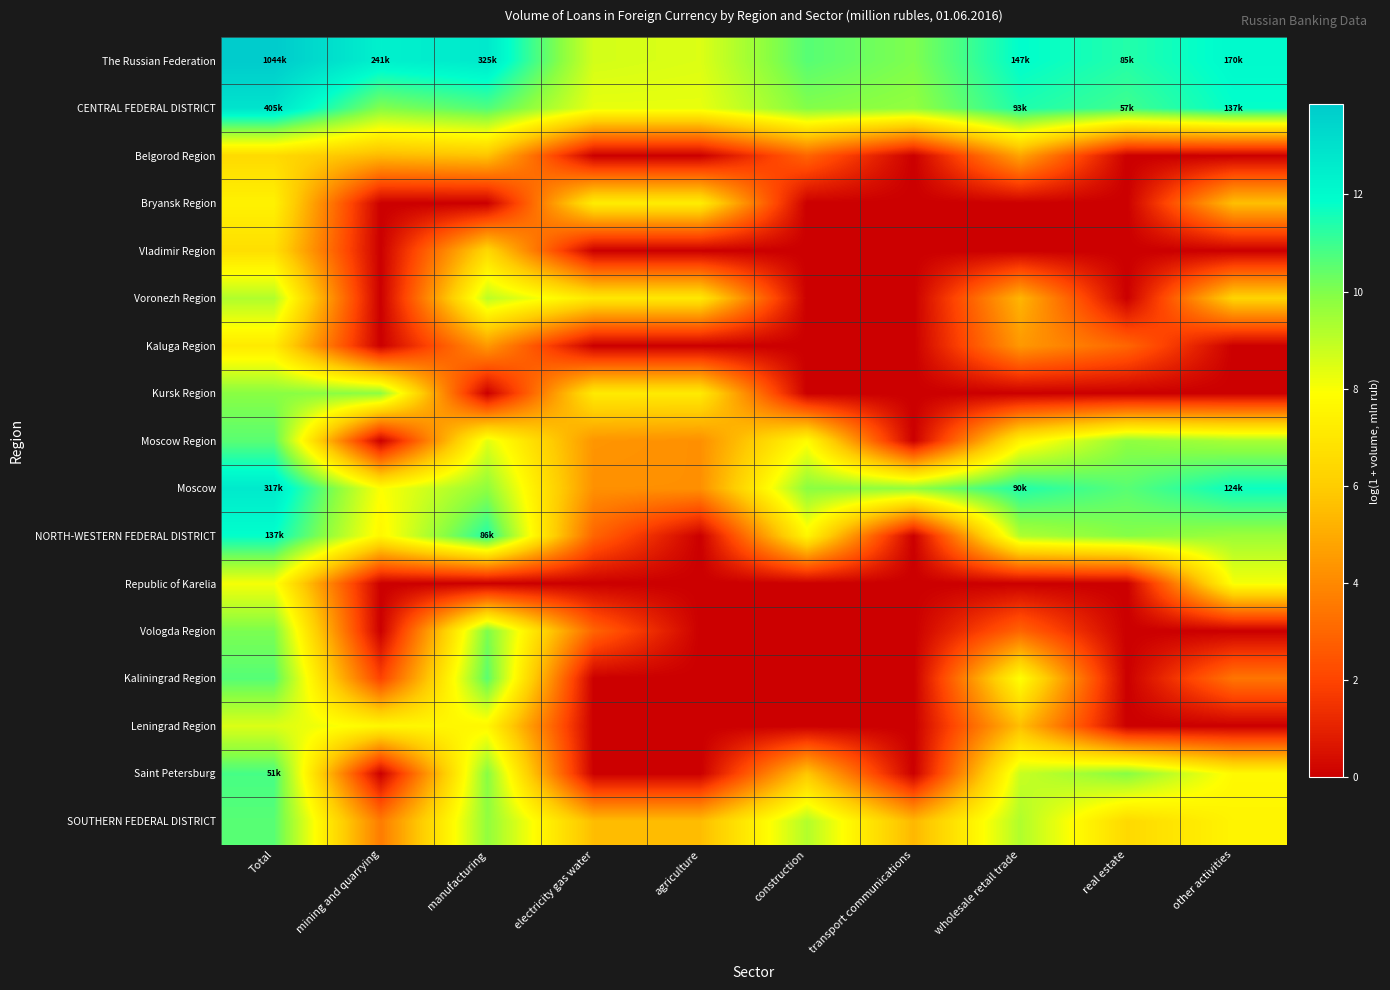

Reading right to left, extract all data points from this chart.

The Russian Federation: other activities=12.0	real estate=11.3	wholesale retail trade=11.9	transport communications=10.0	construction=10.6	agriculture=8.5	electricity gas water=8.6	manufacturing=12.7	mining and quarrying=12.4	Total=13.9
CENTRAL FEDERAL DISTRICT: other activities=11.8	real estate=10.9	wholesale retail trade=11.4	transport communications=9.7	construction=10.0	agriculture=8.3	electricity gas water=8.3	manufacturing=10.7	mining and quarrying=10.0	Total=12.9
Belgorod Region: other activities=0.0	real estate=0.0	wholesale retail trade=4.8	transport communications=0.0	construction=2.9	agriculture=0.0	electricity gas water=0.0	manufacturing=5.7	mining and quarrying=5.4	Total=6.5
Bryansk Region: other activities=5.6	real estate=0.0	wholesale retail trade=0.0	transport communications=0.0	construction=0.0	agriculture=7.2	electricity gas water=7.2	manufacturing=0.0	mining and quarrying=0.0	Total=7.4
Vladimir Region: other activities=0.0	real estate=0.0	wholesale retail trade=0.0	transport communications=0.0	construction=0.0	agriculture=0.0	electricity gas water=0.0	manufacturing=6.4	mining and quarrying=0.0	Total=6.7
Voronezh Region: other activities=6.3	real estate=0.0	wholesale retail trade=5.3	transport communications=0.0	construction=0.0	agriculture=7.1	electricity gas water=7.1	manufacturing=9.0	mining and quarrying=0.0	Total=9.2
Kaluga Region: other activities=0.0	real estate=3.0	wholesale retail trade=4.5	transport communications=0.0	construction=0.0	agriculture=0.0	electricity gas water=0.0	manufacturing=4.5	mining and quarrying=0.0	Total=7.1
Kursk Region: other activities=0.0	real estate=0.0	wholesale retail trade=0.0	transport communications=0.0	construction=0.0	agriculture=7.1	electricity gas water=7.1	manufacturing=0.0	mining and quarrying=9.8	Total=9.9
Moscow Region: other activities=9.4	real estate=9.8	wholesale retail trade=7.4	transport communications=0.0	construction=7.8	agriculture=4.2	electricity gas water=4.4	manufacturing=8.4	mining and quarrying=0.0	Total=10.6
Moscow: other activities=11.7	real estate=10.6	wholesale retail trade=11.4	transport communications=9.7	construction=9.8	agriculture=4.2	electricity gas water=4.2	manufacturing=9.8	mining and quarrying=7.9	Total=12.7
NORTH-WESTERN FEDERAL DISTRICT: other activities=9.6	real estate=9.9	wholesale retail trade=9.2	transport communications=0.0	construction=7.6	agriculture=0.0	electricity gas water=2.9	manufacturing=11.4	mining and quarrying=7.6	Total=11.8
Republic of Karelia: other activities=8.1	real estate=0.0	wholesale retail trade=0.0	transport communications=0.0	construction=0.0	agriculture=0.0	electricity gas water=0.0	manufacturing=0.0	mining and quarrying=0.0	Total=8.1
Vologda Region: other activities=0.0	real estate=0.0	wholesale retail trade=2.9	transport communications=0.0	construction=0.0	agriculture=0.0	electricity gas water=2.9	manufacturing=10.1	mining and quarrying=0.0	Total=10.1
Kaliningrad Region: other activities=3.4	real estate=0.0	wholesale retail trade=7.9	transport communications=0.0	construction=0.0	agriculture=0.0	electricity gas water=0.0	manufacturing=10.5	mining and quarrying=1.9	Total=10.6
Leningrad Region: other activities=0.0	real estate=0.0	wholesale retail trade=5.6	transport communications=0.0	construction=0.0	agriculture=0.0	electricity gas water=0.0	manufacturing=7.6	mining and quarrying=7.6	Total=8.5
Saint Petersburg: other activities=7.7	real estate=9.9	wholesale retail trade=8.8	transport communications=0.0	construction=5.8	agriculture=0.0	electricity gas water=0.0	manufacturing=9.9	mining and quarrying=0.0	Total=10.8
SOUTHERN FEDERAL DISTRICT: other activities=7.5	real estate=6.5	wholesale retail trade=9.2	transport communications=5.4	construction=9.2	agriculture=5.5	electricity gas water=5.5	manufacturing=9.7	mining and quarrying=3.6	Total=10.6